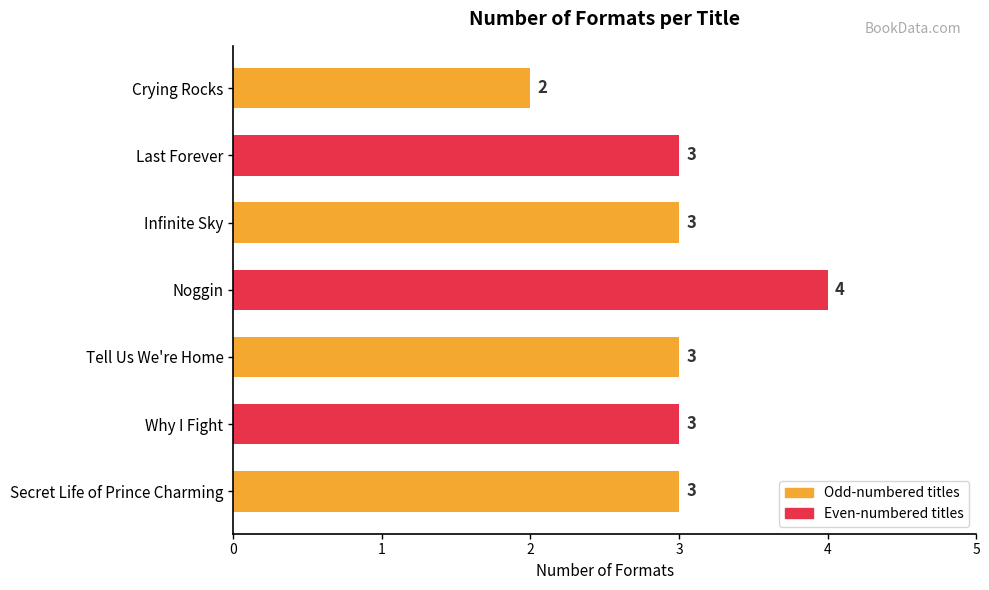

What value does the data have at Last Forever?

3